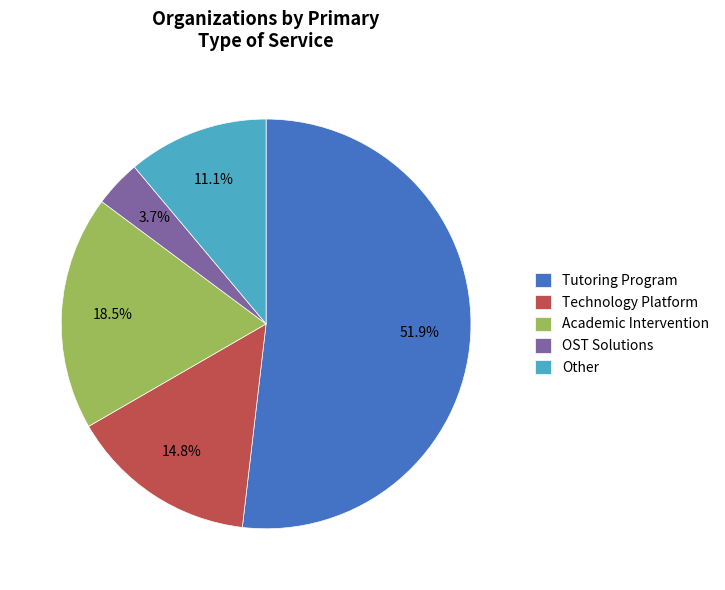

Between Other and OST Solutions, which is larger?

Other